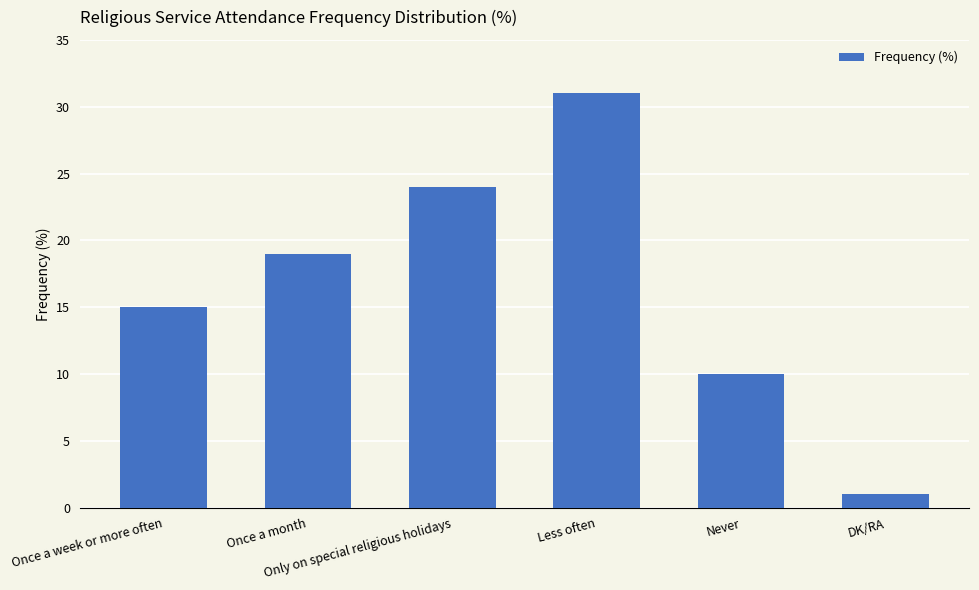

List the labels in order of value, smallest first.

DK/RA, Never, Once a week or more often, Once a month, Only on special religious holidays, Less often